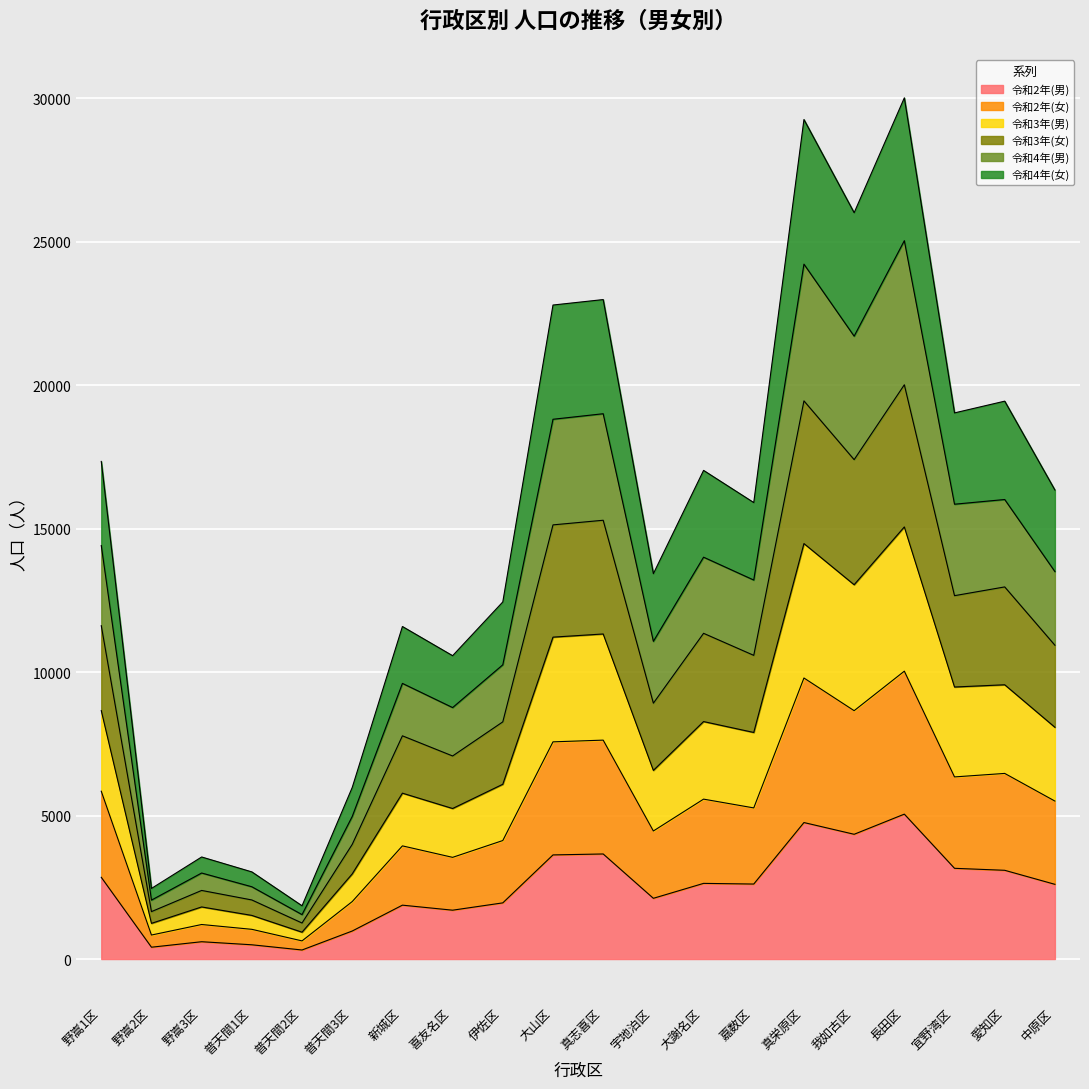

What is the difference between the highest and lowest values at 大謝名区?

14391